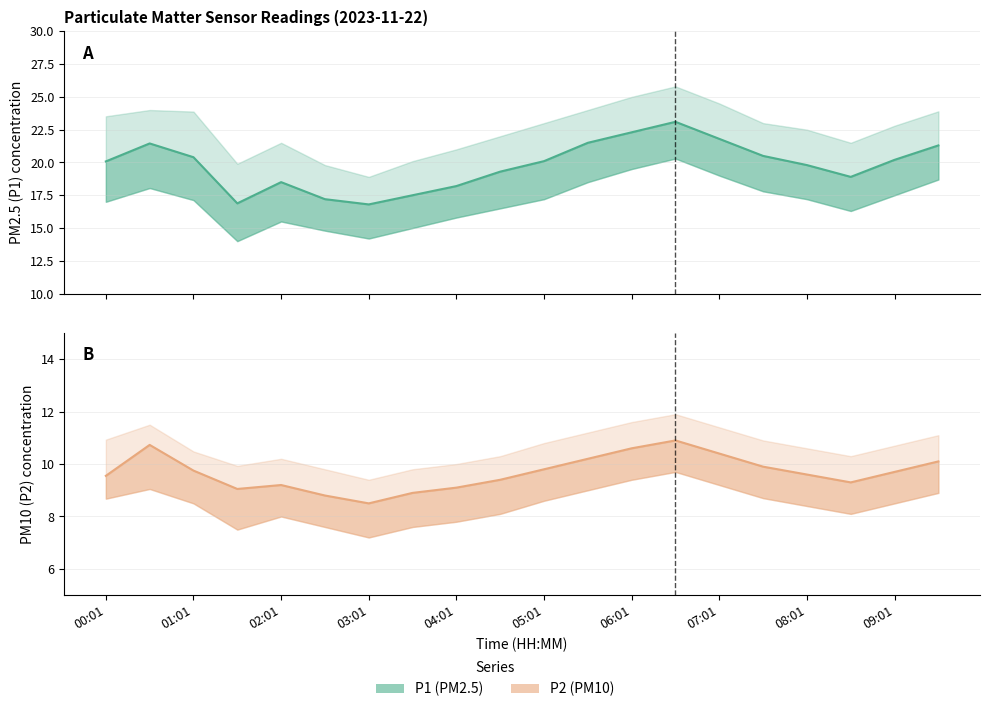

True or false: P2 and P1 intersect in this chart.

False